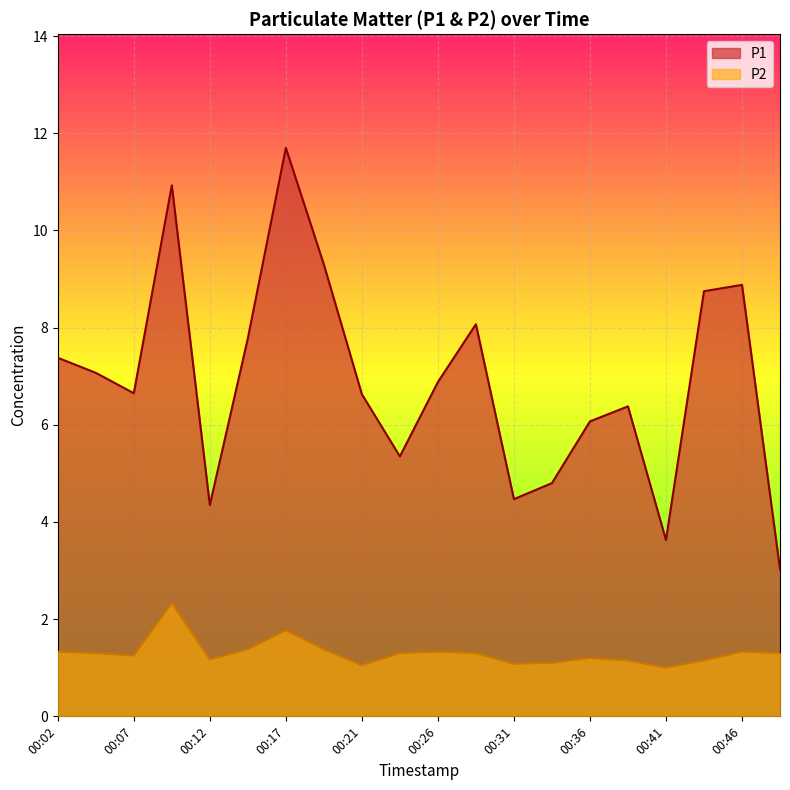

At how many categories does at least one series exceed 5?

15